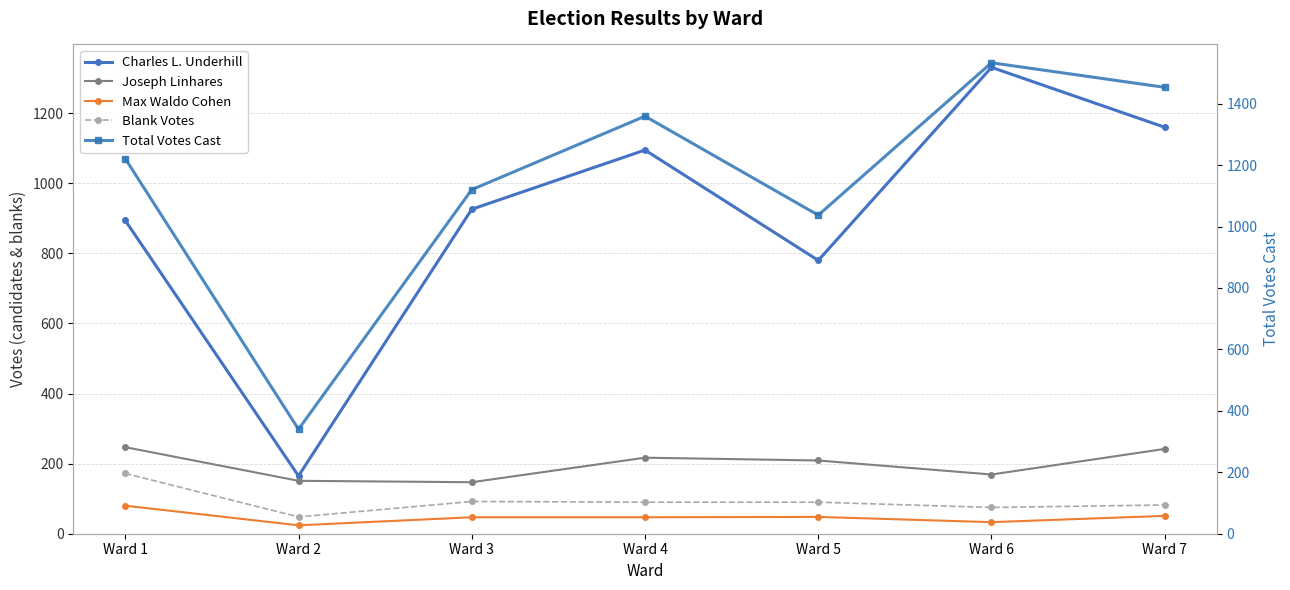

What is the approximate value of Charles L. Underhill at Ward 3?

926